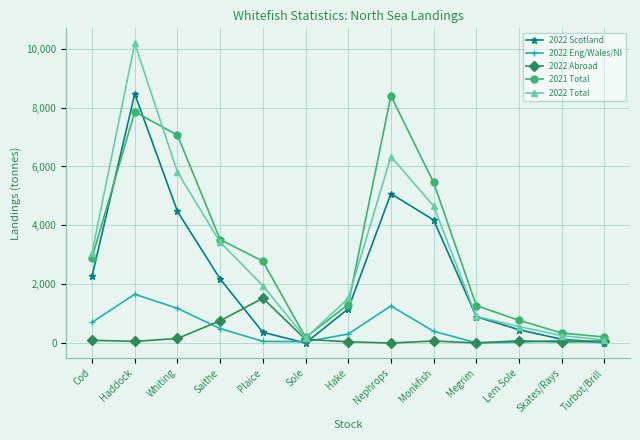

Between which two adjacent categories do 2021 Total and 2022 Scotland first intersect?

Cod and Haddock